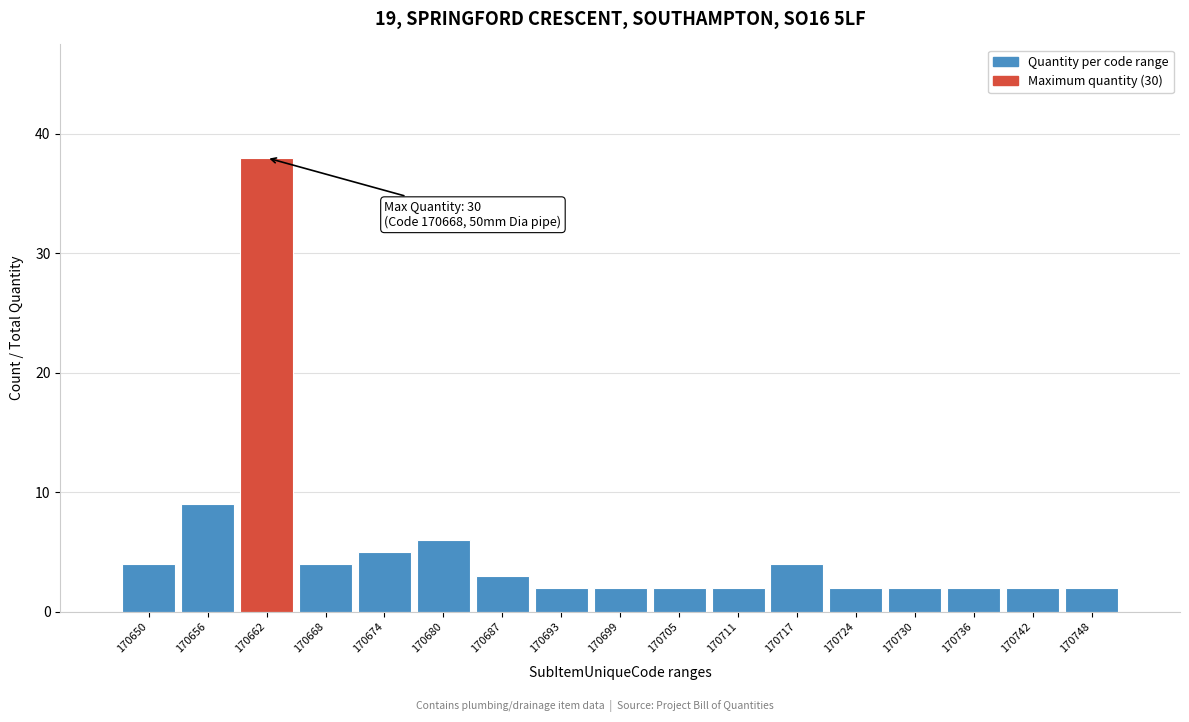

Reading left to right, transcribe all the data shown in this chart.

170650=4	170656=9	170662=38	170668=4	170674=5	170680=6	170687=3	170693=2	170699=2	170705=2	170711=2	170717=4	170724=2	170730=2	170736=2	170742=2	170748=2